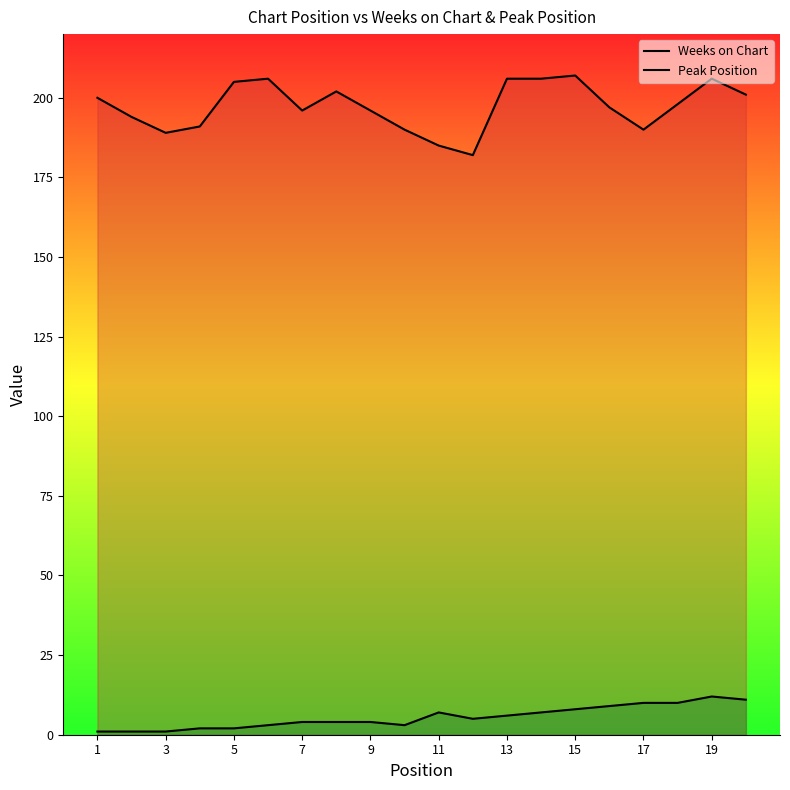

Which series has the widest spread of values?

Weeks on Chart